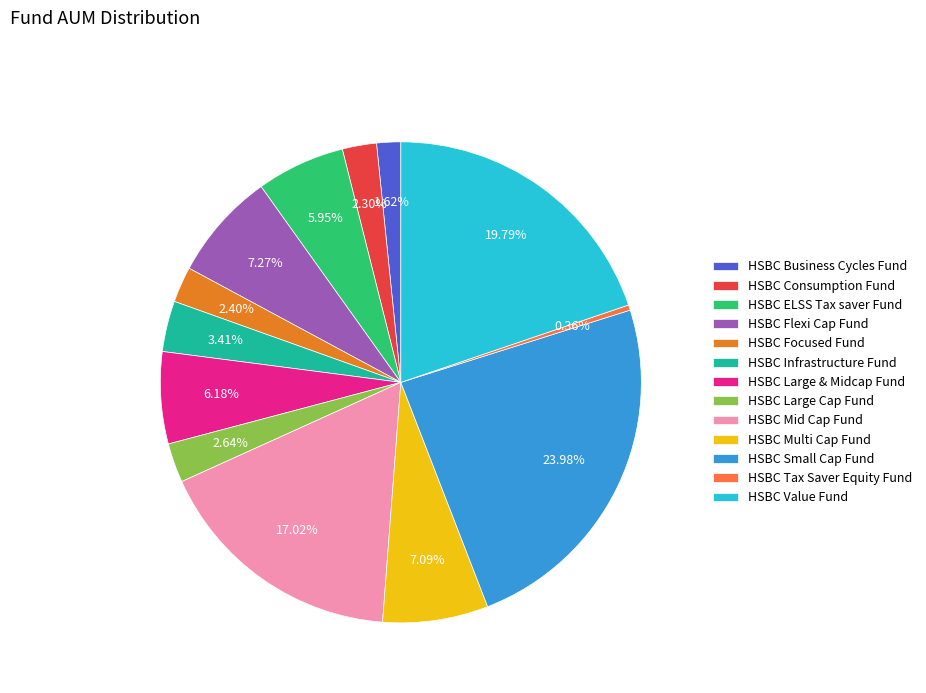

What is the smallest slice in the pie chart?

HSBC Tax Saver Equity Fund